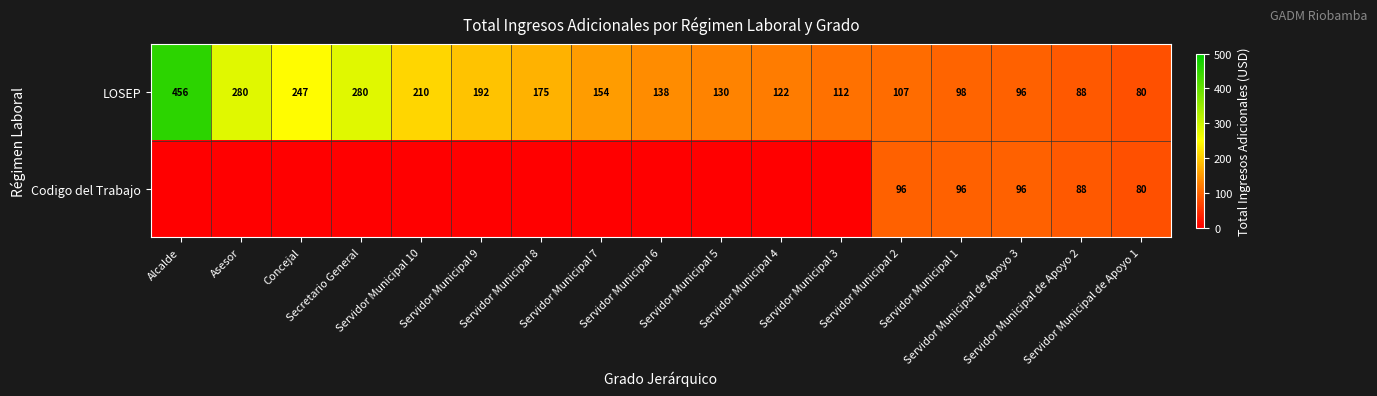

Between Servidor Municipal de Apoyo 1 and Alcalde, which is larger?

Alcalde